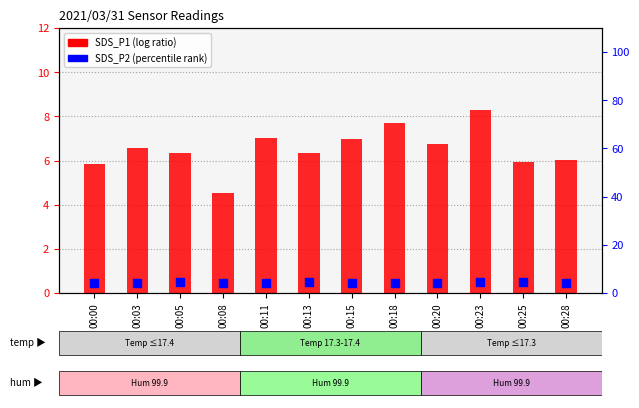

Which series has the largest Y range (max minus min)?

SDS_P1